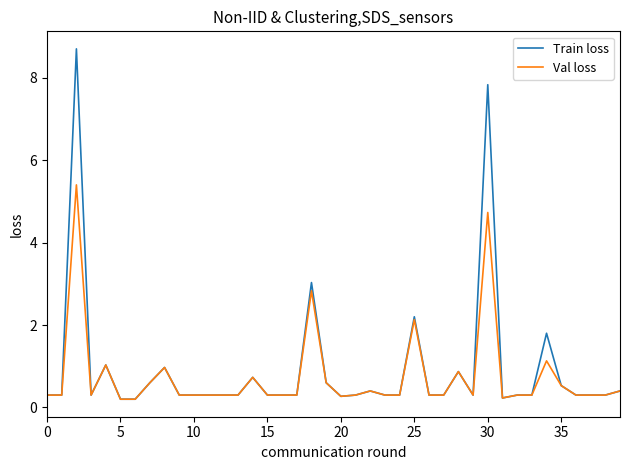

Is this an area chart (filled region under the line)?

No